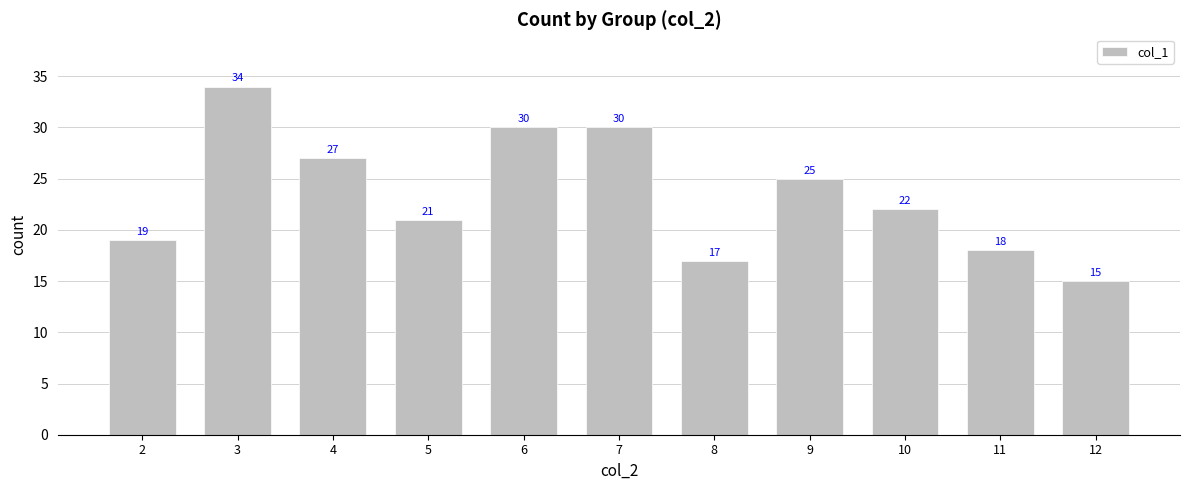

What is the difference between the values at 8 and 11?

1